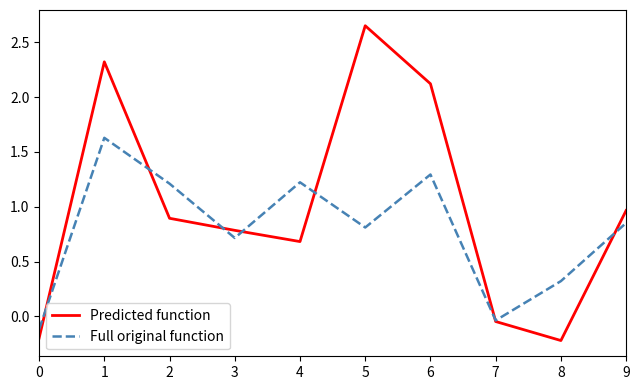

What is the smallest value displayed?

-0.2